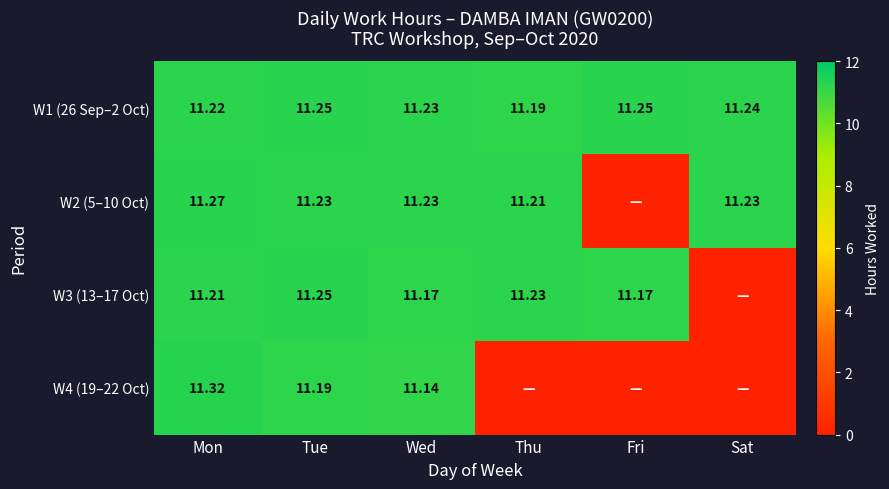

At how many categories does at least one series exceed 4?

6